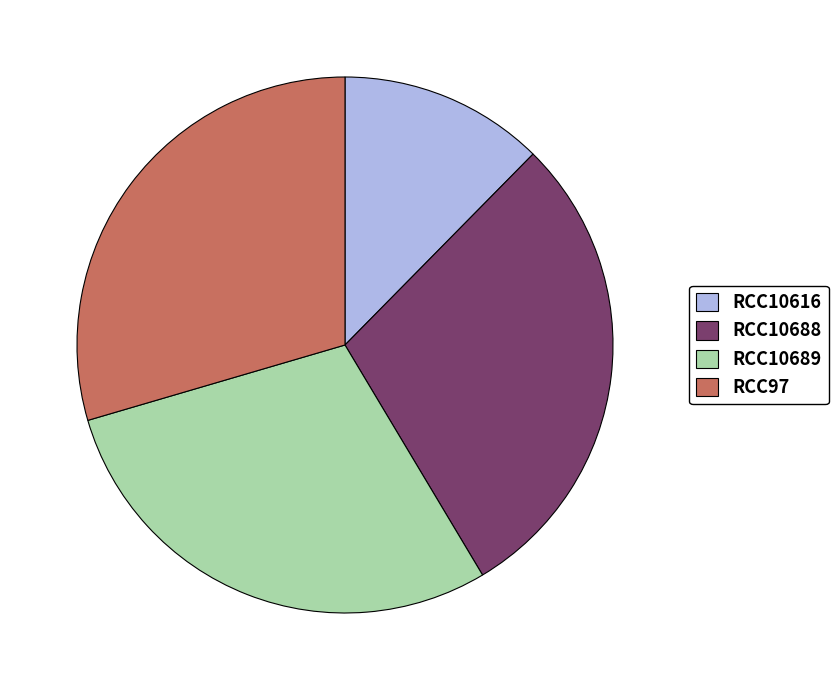

Between RCC10689 and RCC10616, which is larger?

RCC10689